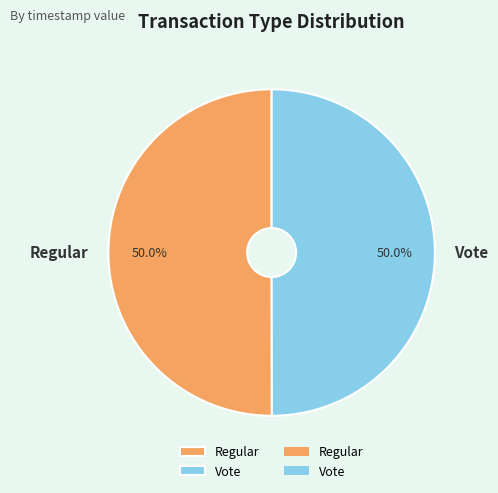

What percentage is NOT represented by Vote?

50.0%